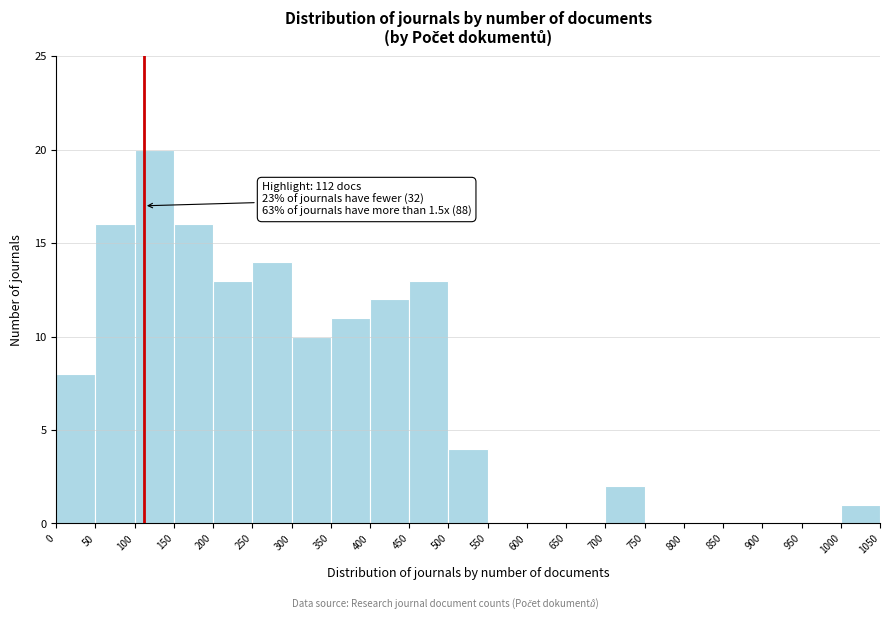

Which range on the x-axis has the tallest bar?

100 to 150